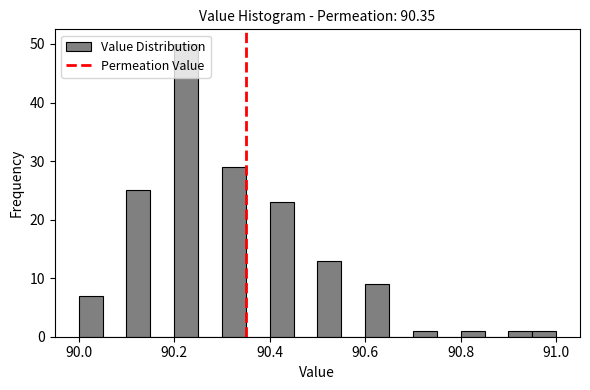

Read against the x-axis, roughly where is the centre of the tallest bar?

90.22